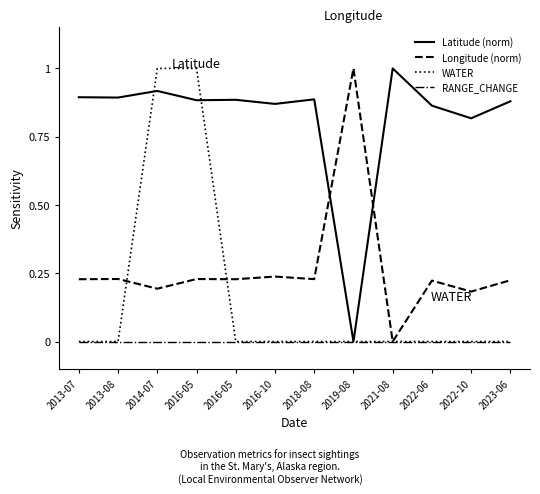

What are all the series names shown in the legend?

Latitude (norm), Longitude (norm), WATER, RANGE_CHANGE